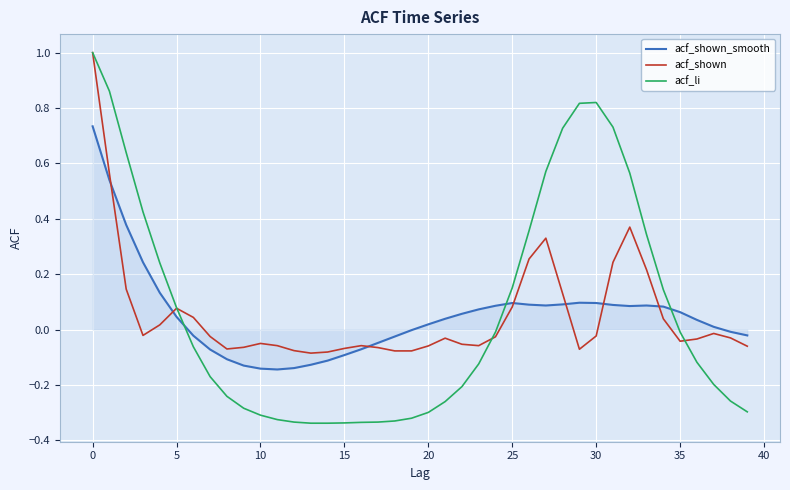

Which series has the largest range (max minus min)?

acf_li